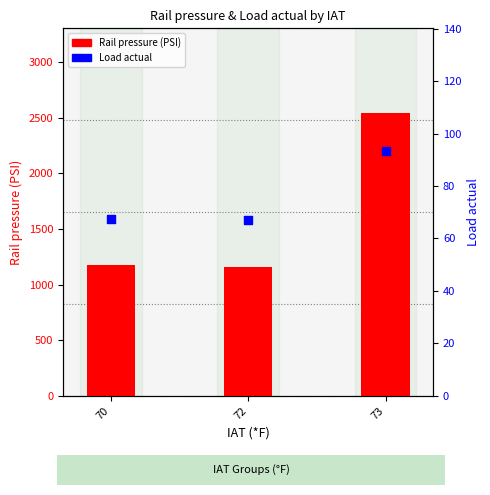

Which series has the widest spread of Y values?

Rail pressure (PSI)